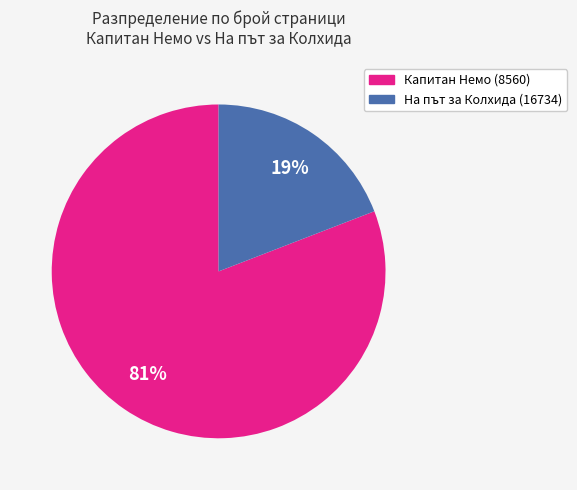

Does На път за Колхида (16734) represent more than half of the total?

No